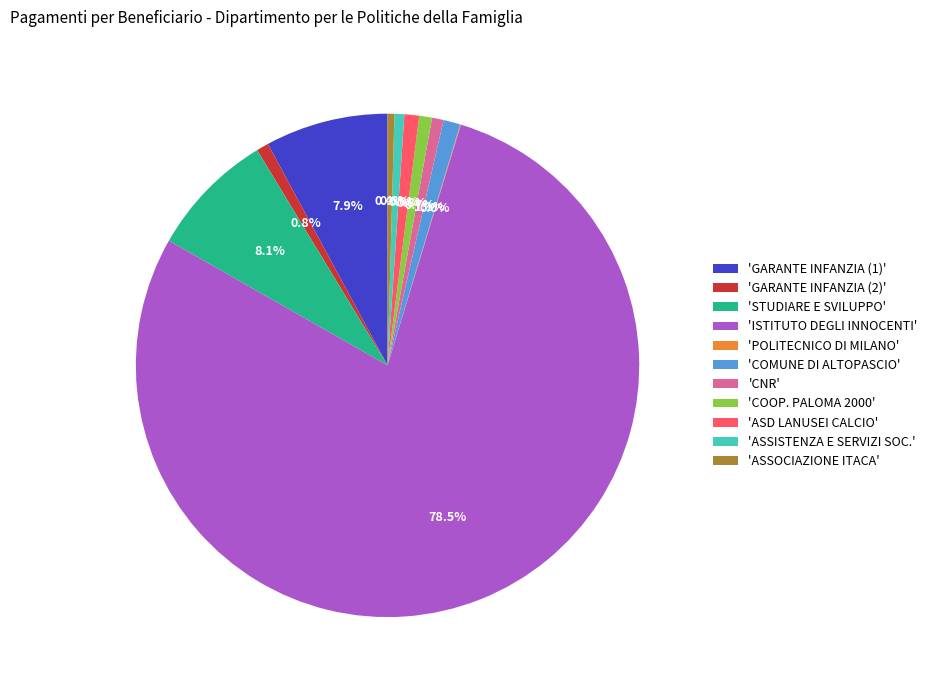

Is there any slice that represents more than half of the pie?

Yes